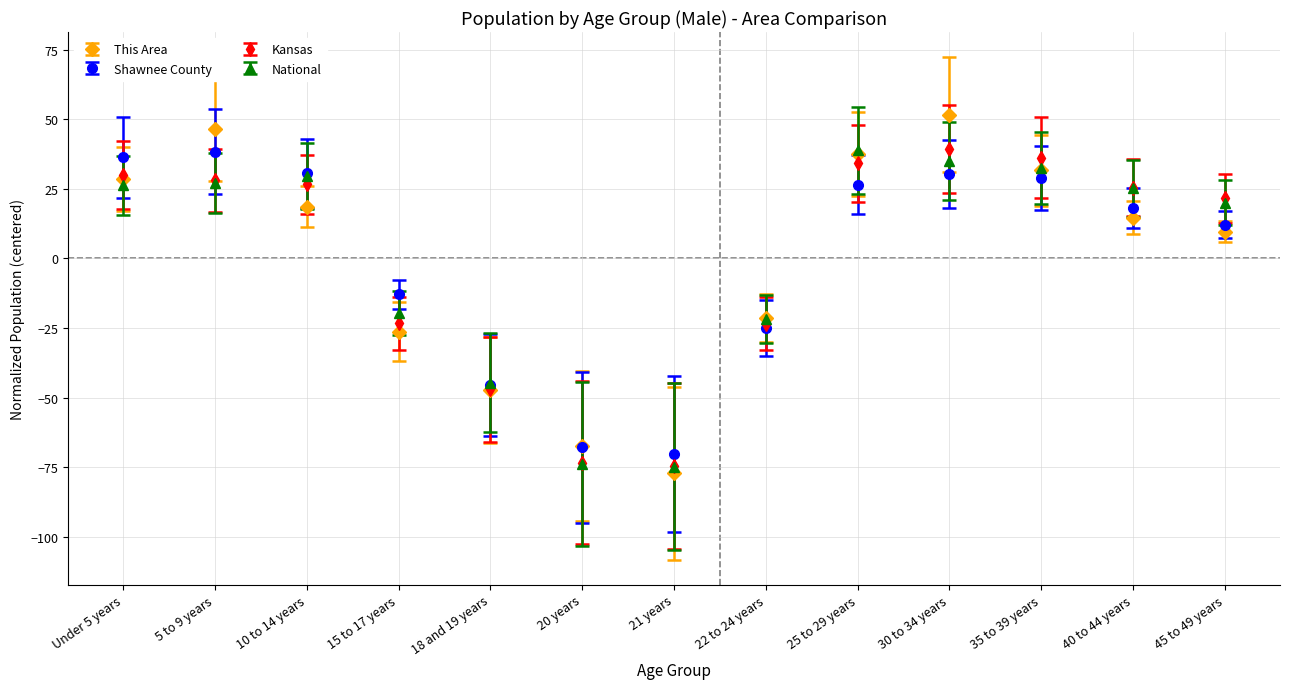

At which category is the sum across all series the highest?

30 to 34 years